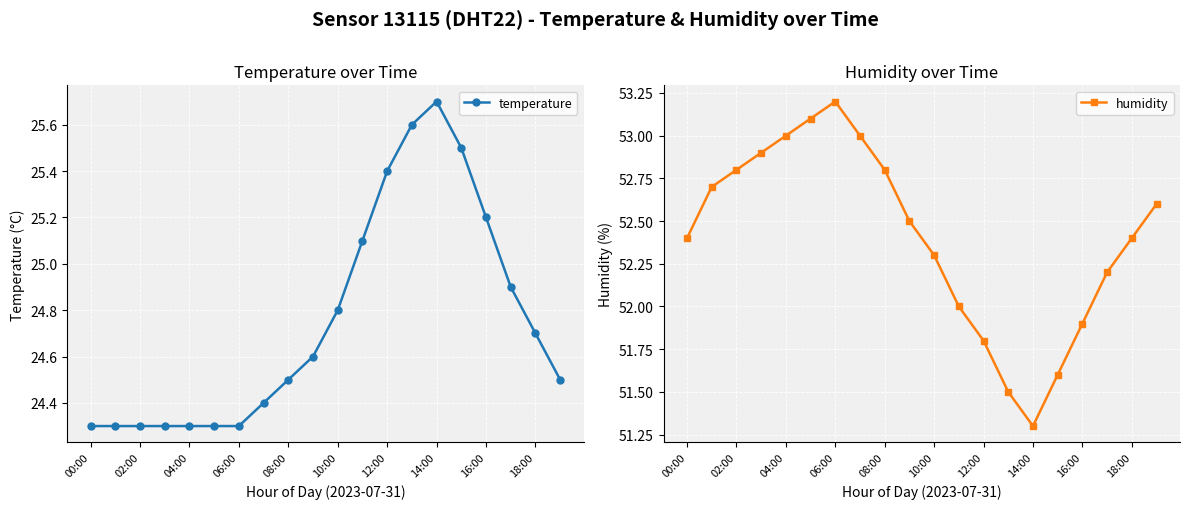

True or false: temperature and humidity cross at least once.

False